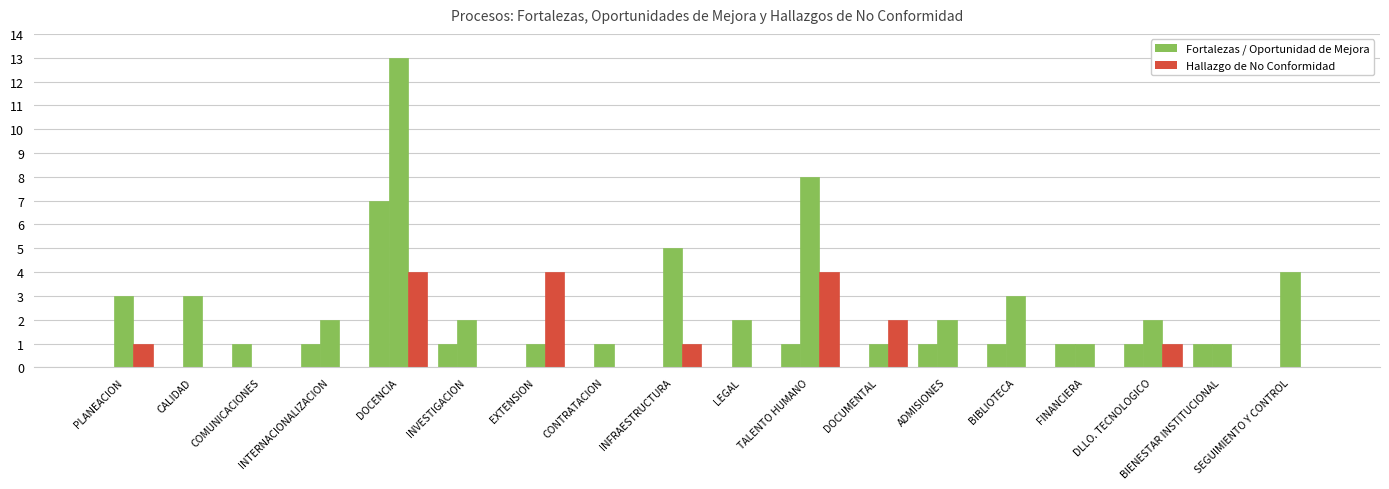

How many series are shown in this chart?

3